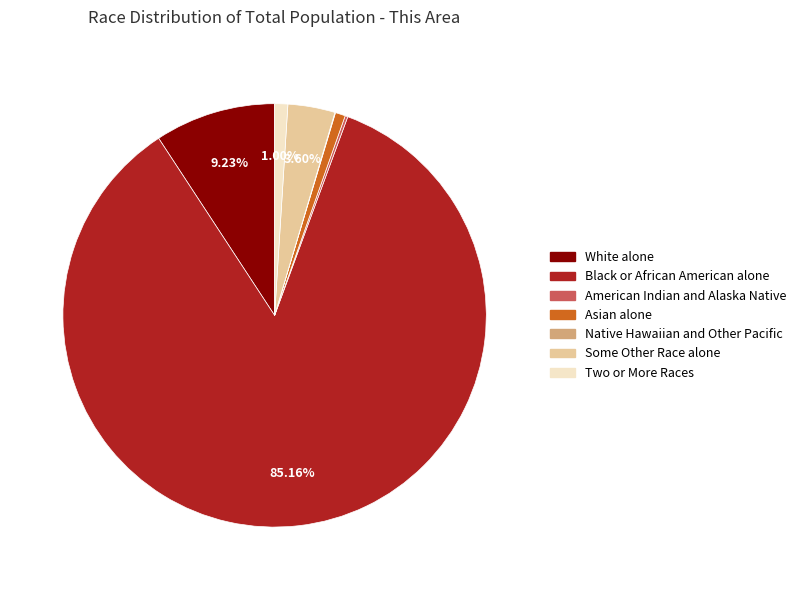

What is the largest slice in the pie chart?

Black or African American alone